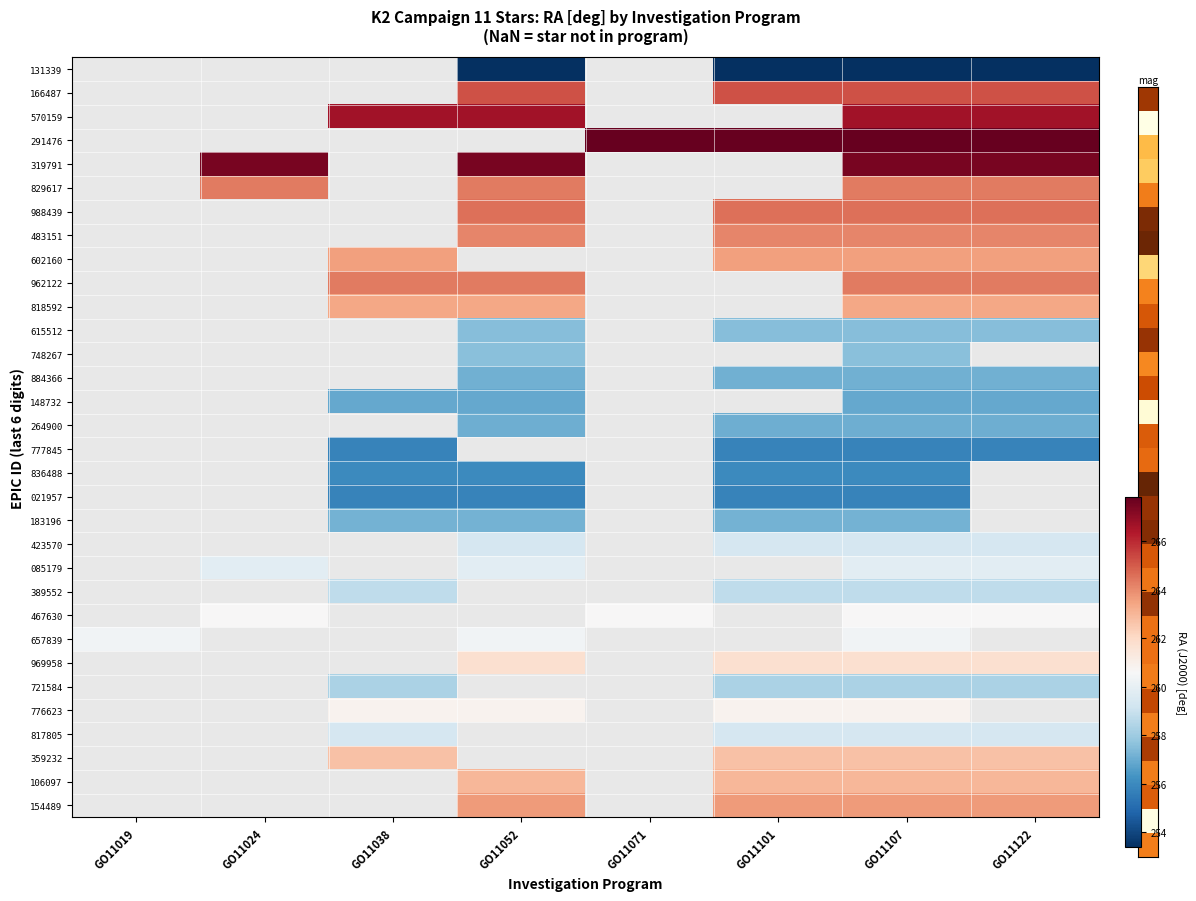

The value of 884366 at GO11107 is 154.9. True or false?

False